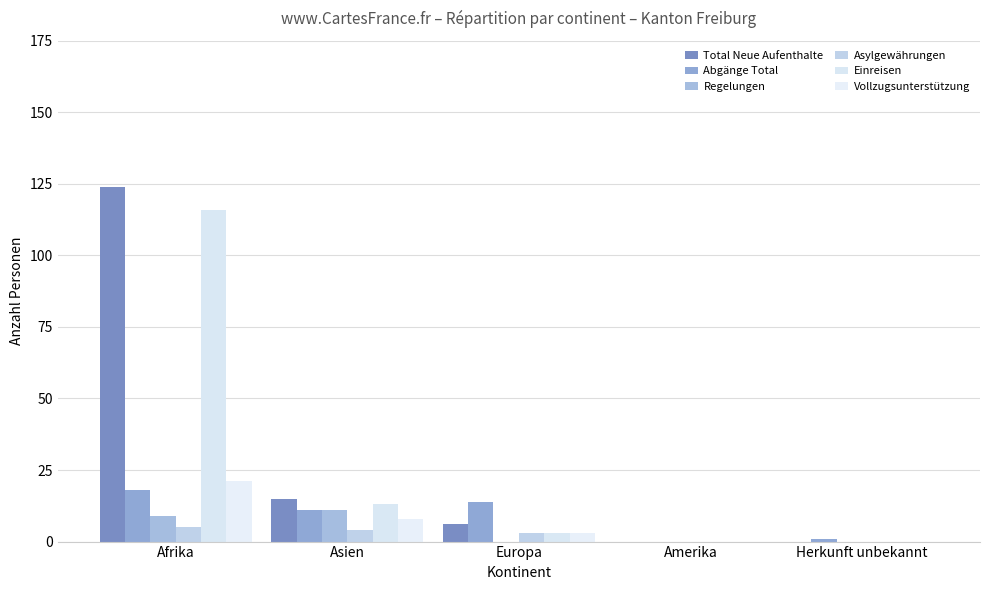

Which series has the largest total across all categories?

Total Neue Aufenthalte